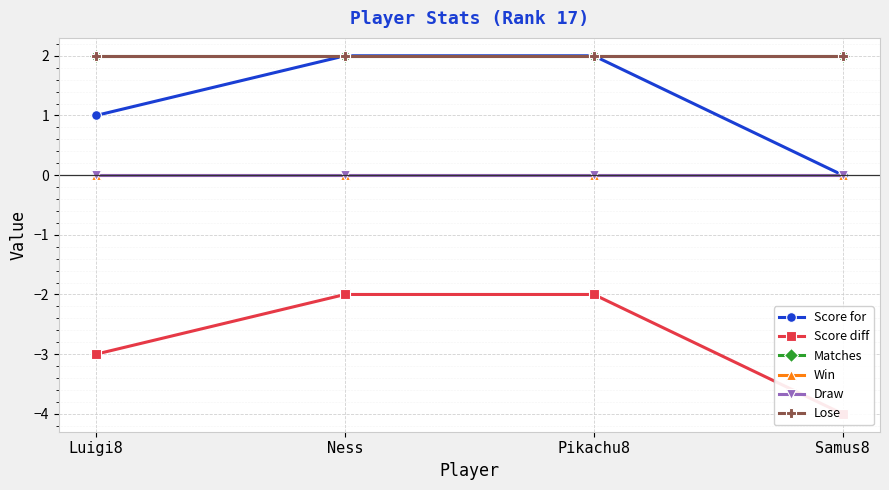

At which label does Draw reach its minimum?

Luigi8